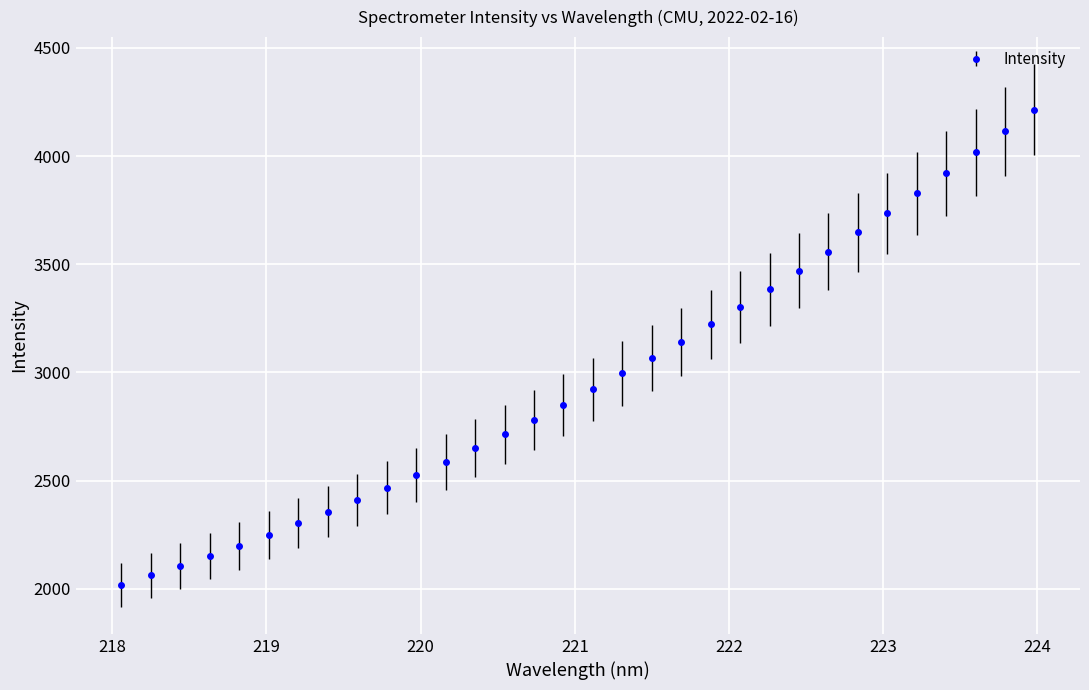

Count the number of data series in this chart.

1